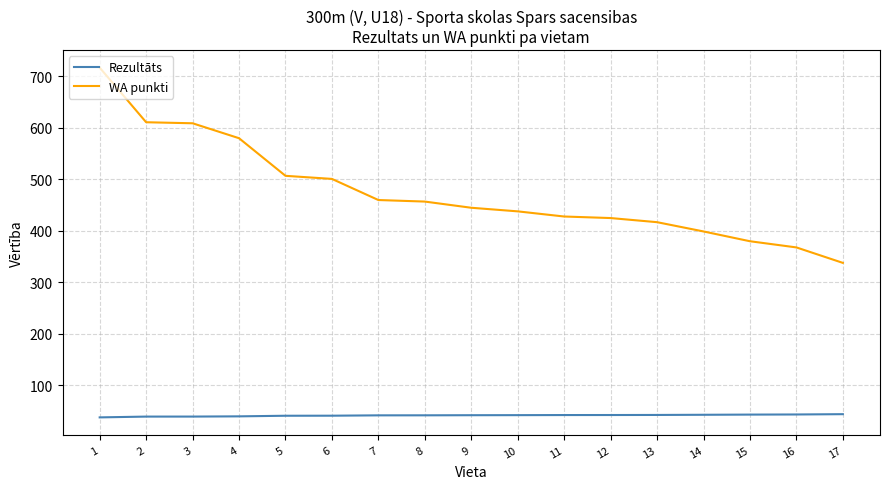

True or false: Rezultāts has a value of 42.3 at 9.

True